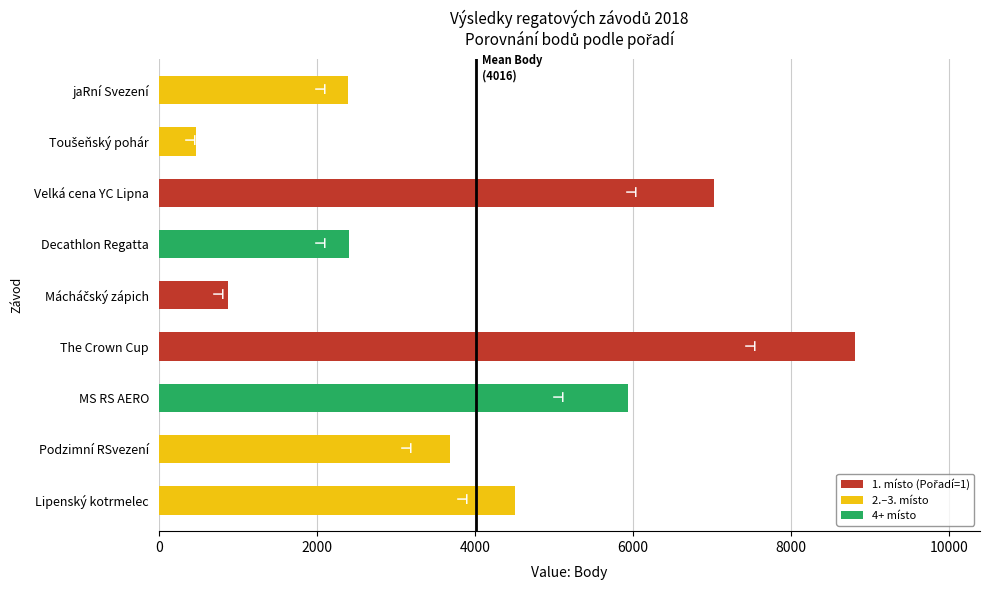

Are the bars horizontal?

Yes